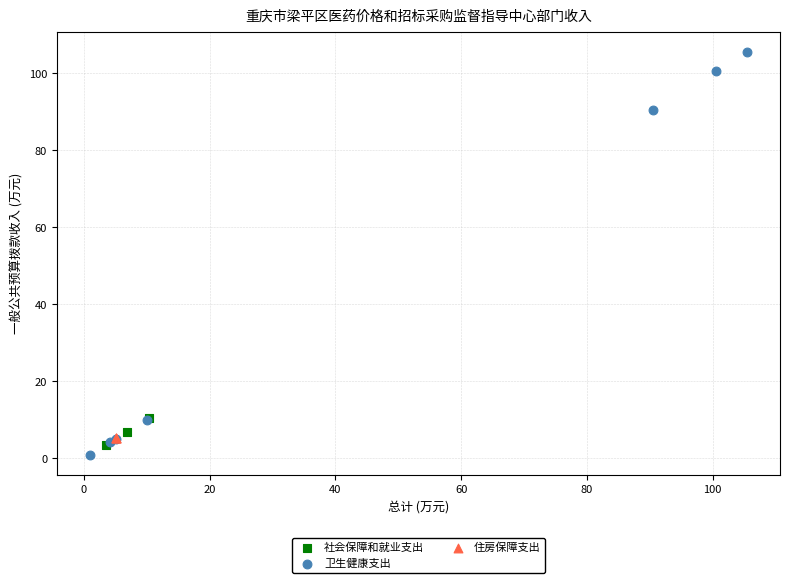

Which series contains the lowest Y value?

卫生健康支出